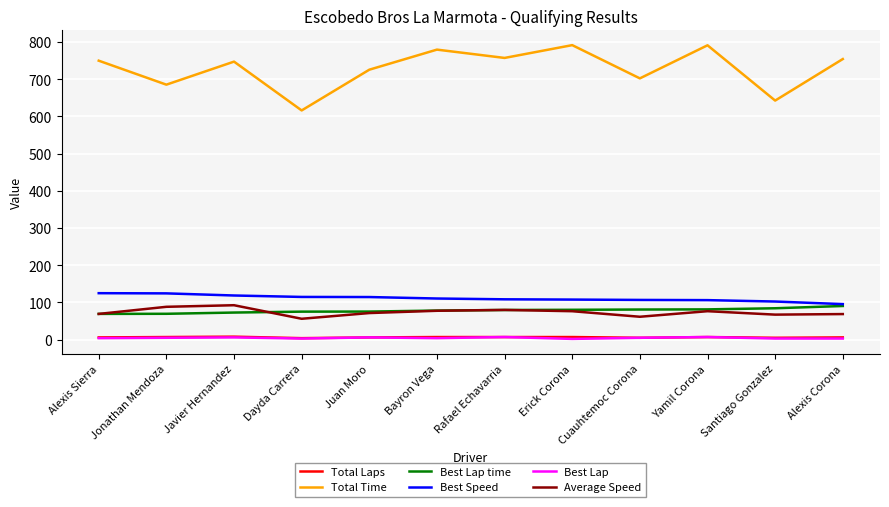

Which series has the largest range (max minus min)?

Total Time